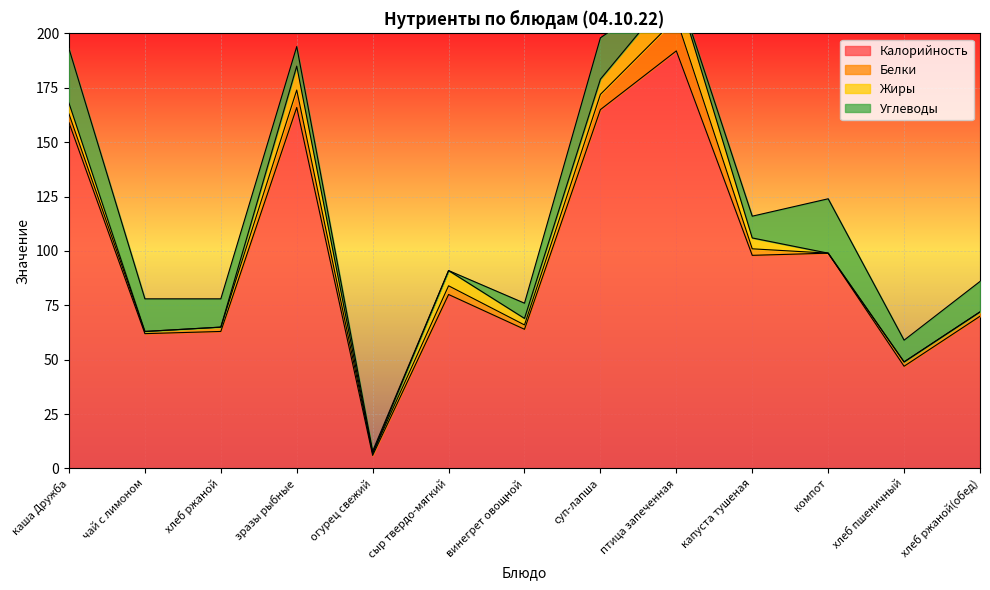

In Жиры, how many points are lower than both neighbors (excluding endpoints)?

2